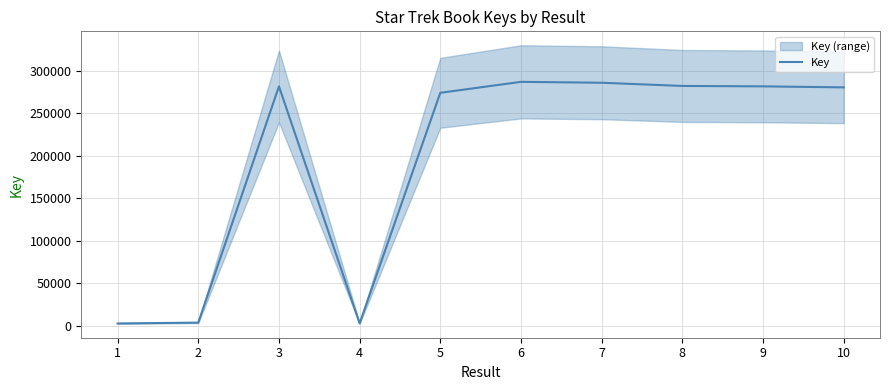

Is it true that the value at 4 is 4909?

False